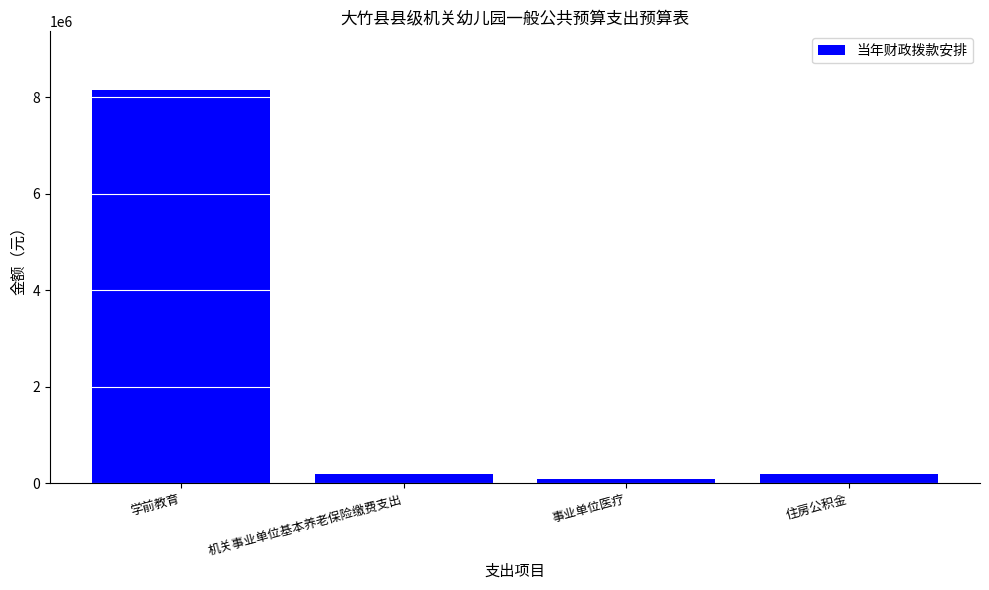

What is the label of the 3rd bar from the left?

事业单位医疗